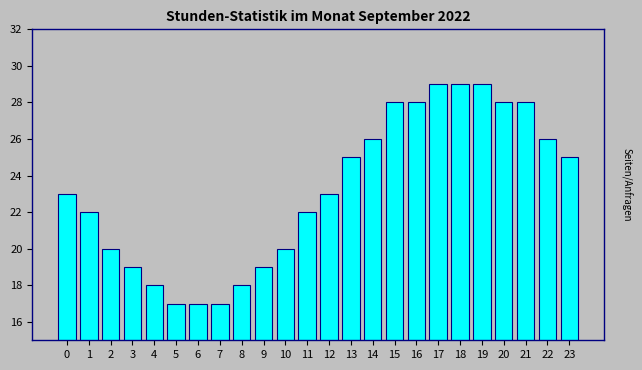

Reading left to right, what are all the values shown in this chart?

0=23	1=22	2=20	3=19	4=18	5=17	6=17	7=17	8=18	9=19	10=20	11=22	12=23	13=25	14=26	15=28	16=28	17=29	18=29	19=29	20=28	21=28	22=26	23=25